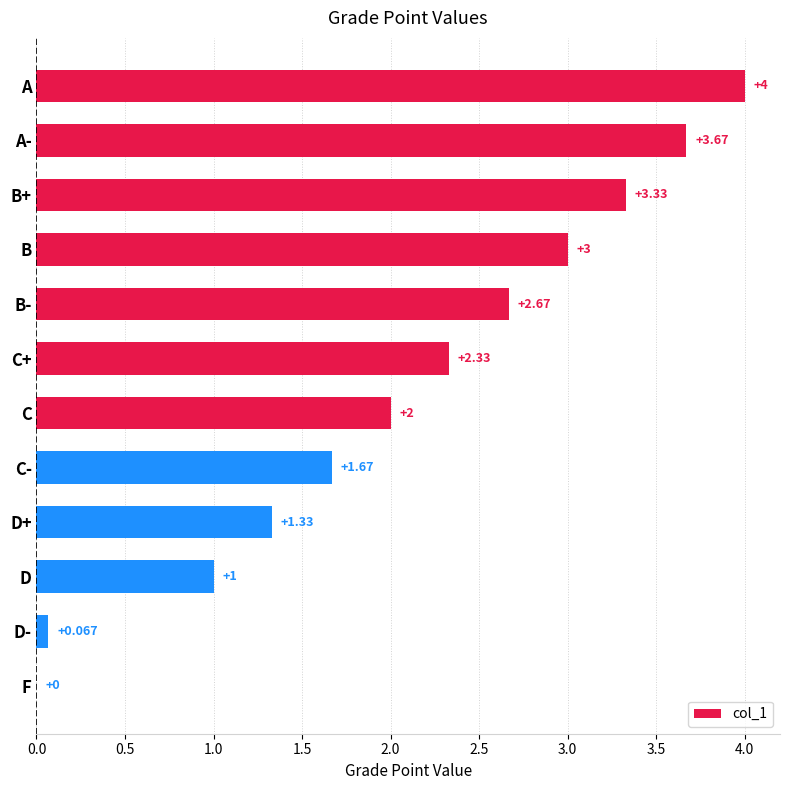

Between D and A, which is larger?

A